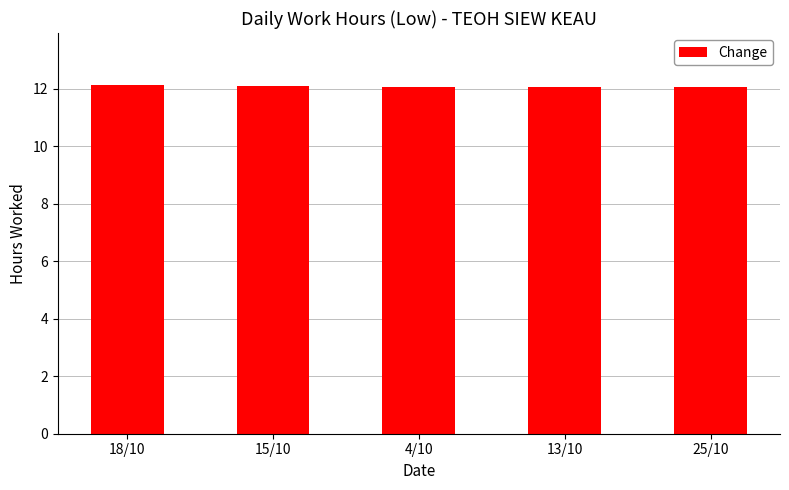

What is the average value?

12.1